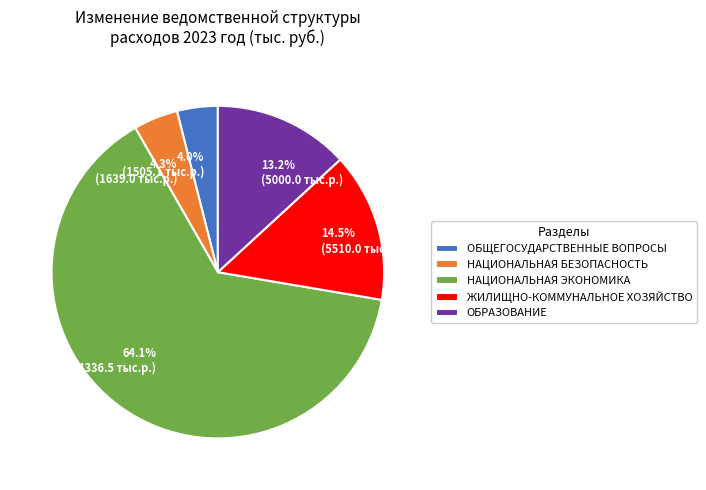

Is it true that ОБРАЗОВАНИЕ is 24% of the pie?

False